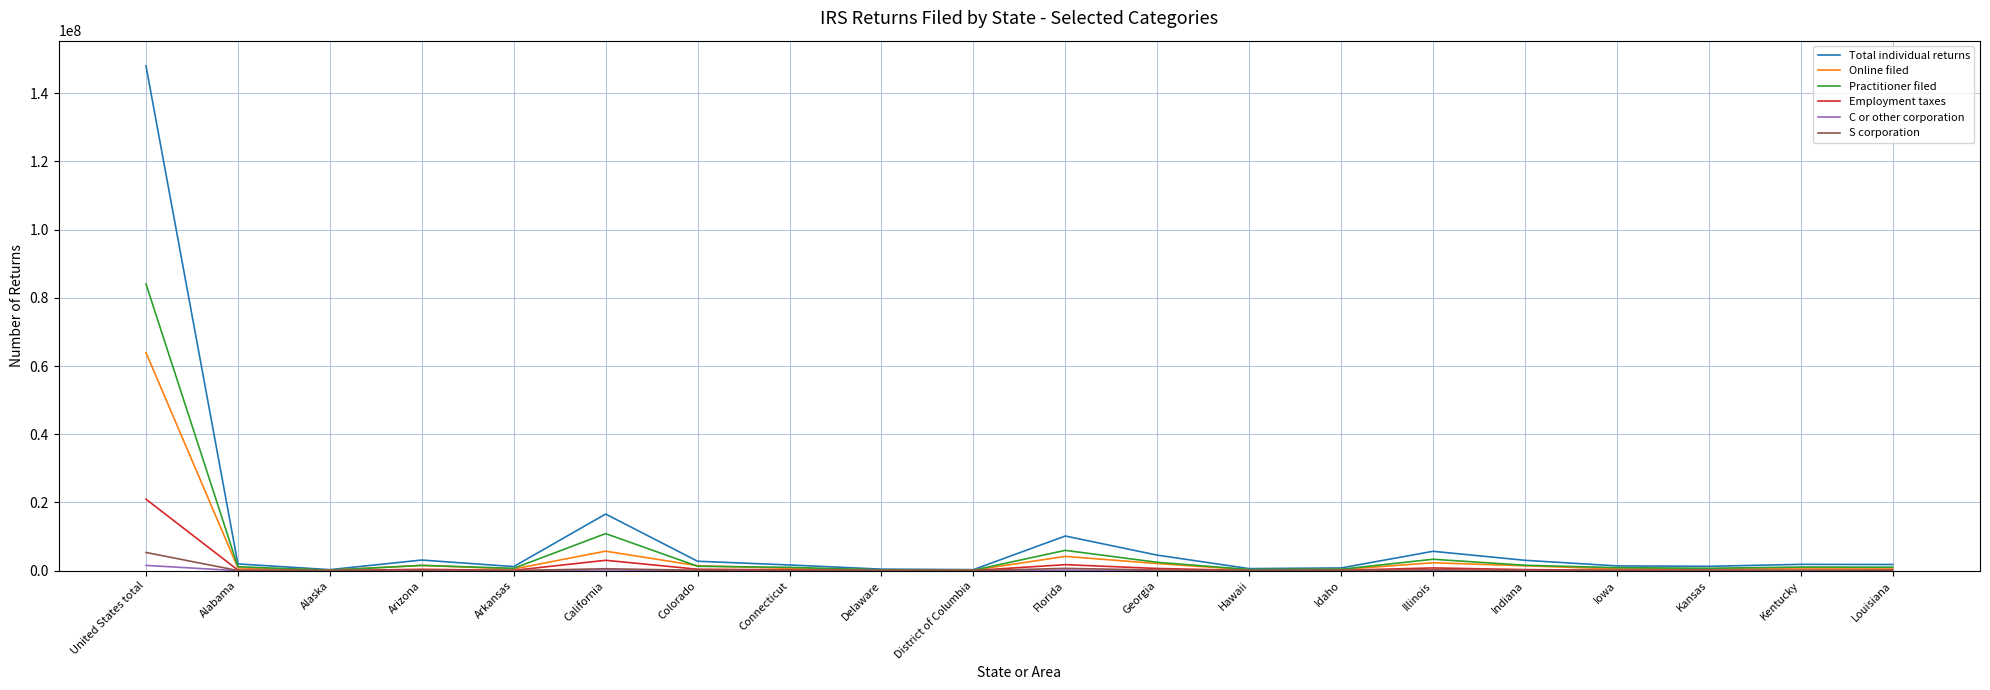

Does the chart have visible grid lines?

Yes